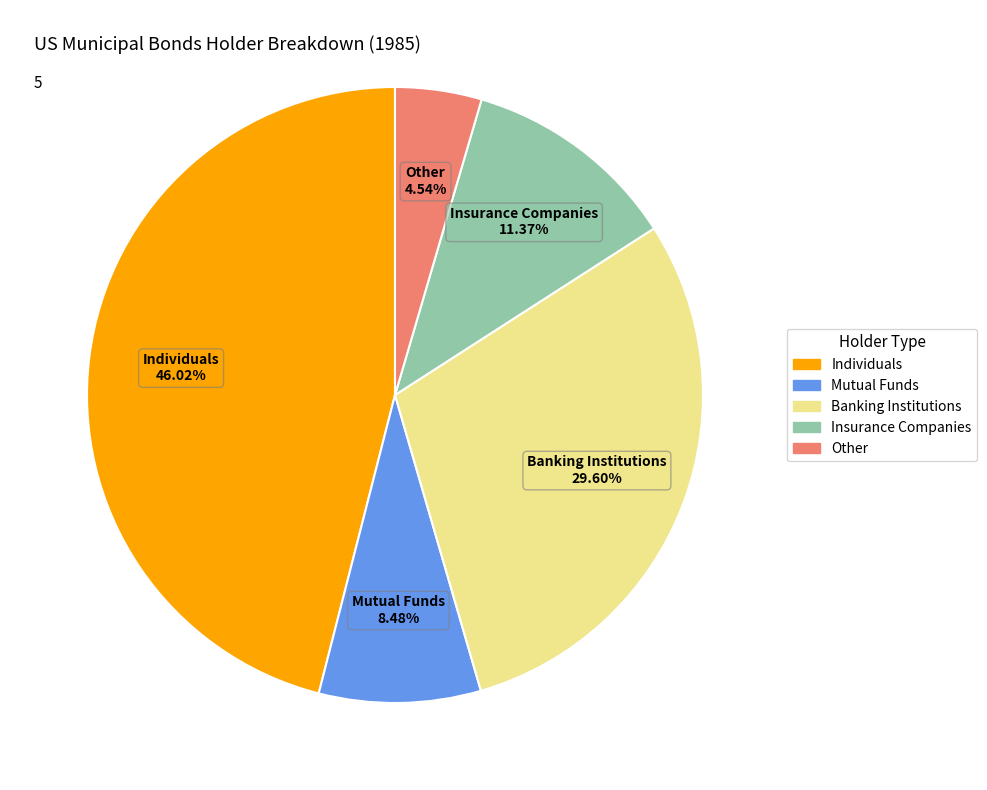

What portion of the pie excludes Mutual Funds?

91.5%